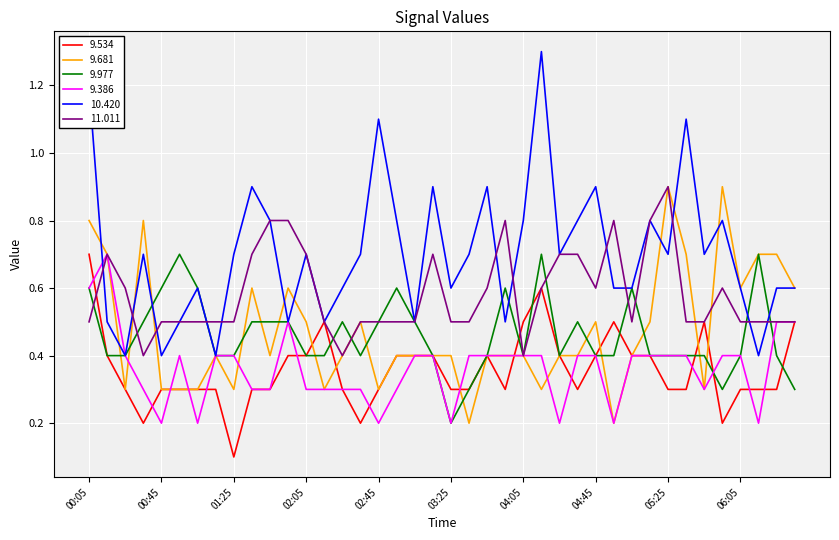

Which series has the largest total across all categories?

10.420